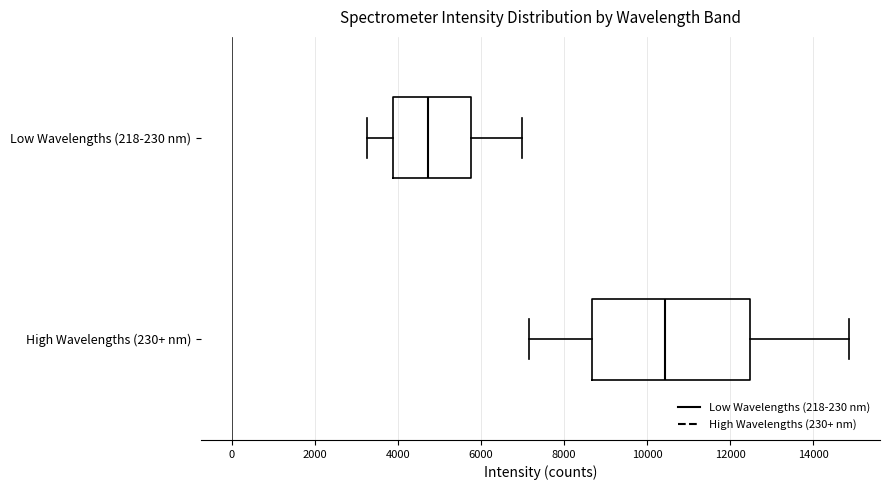

Comparing the boxes themselves (not the whiskers), which one is the widest?

High Wavelengths (230+ nm)